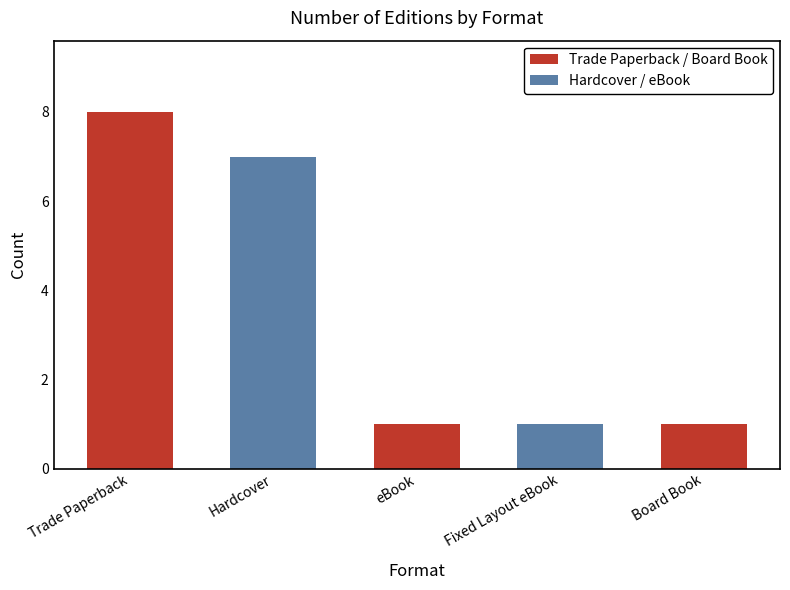

What is the value of the 5th bar from the left?

1